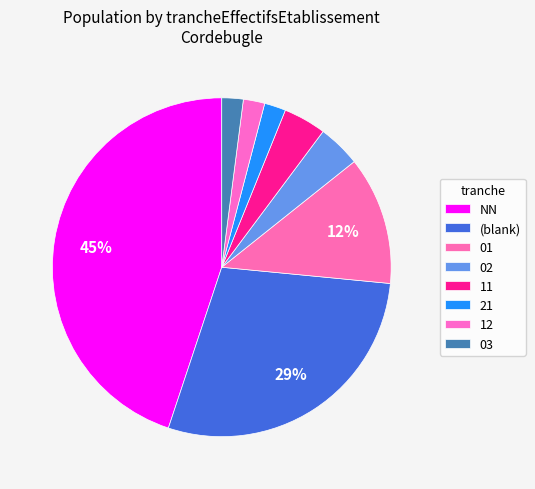

What is the largest slice in the pie chart?

NN